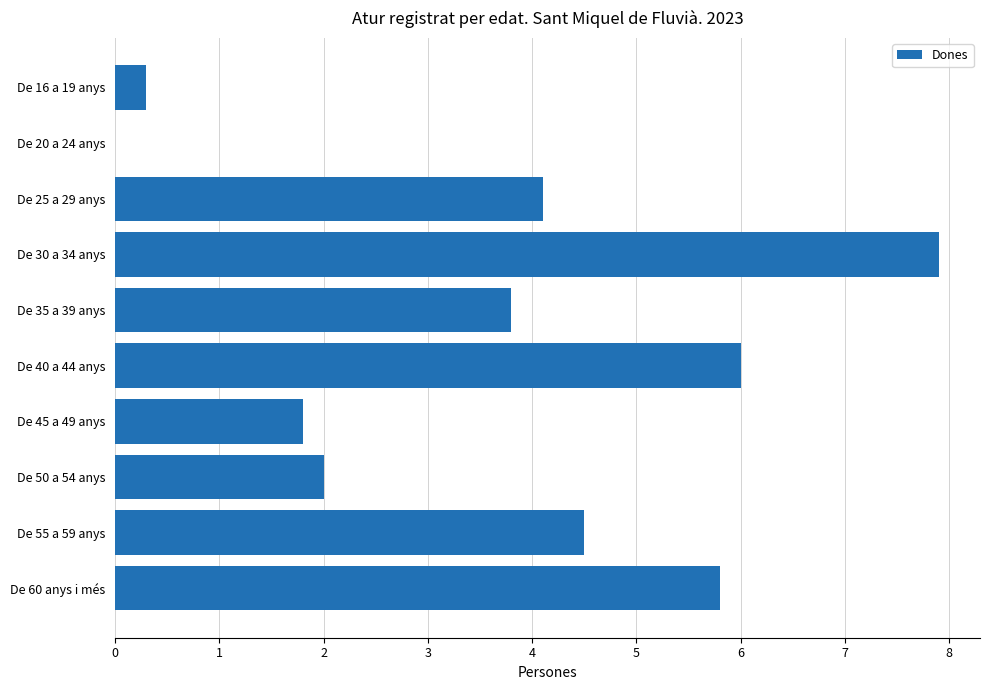

The chart shows a value of 4.5 at De 55 a 59 anys. True or false?

True